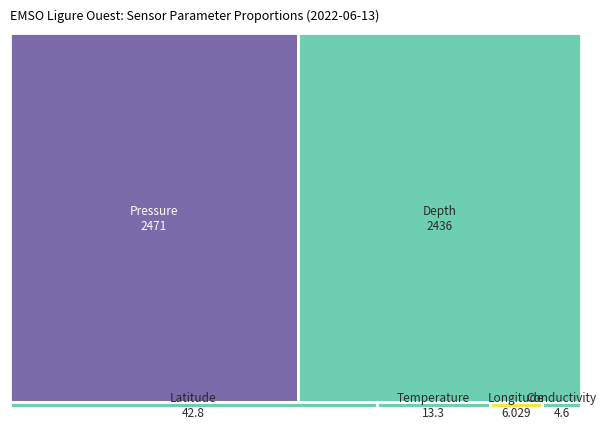

Reading left to right, transcribe all the data shown in this chart.

13.3	4.6	2470.5	42.8	6.0	2436.0